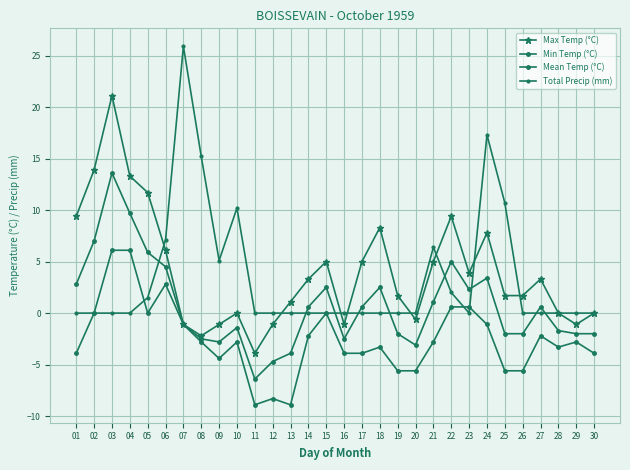

How many values in Mean Temp (°C) are below zero?

15